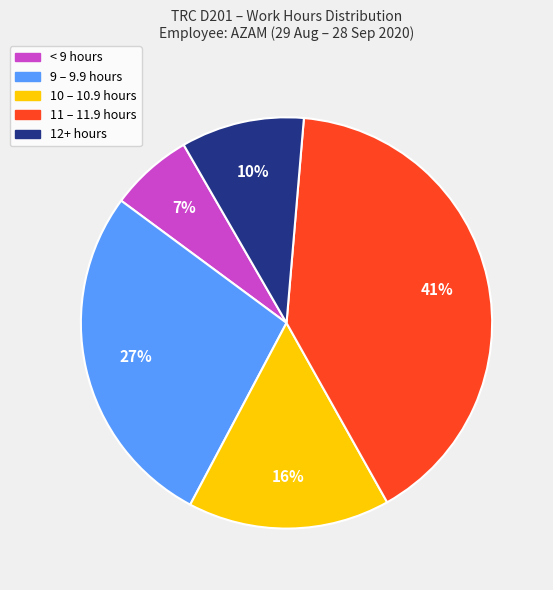

Is it true that < 9 hours is 1% of the pie?

False